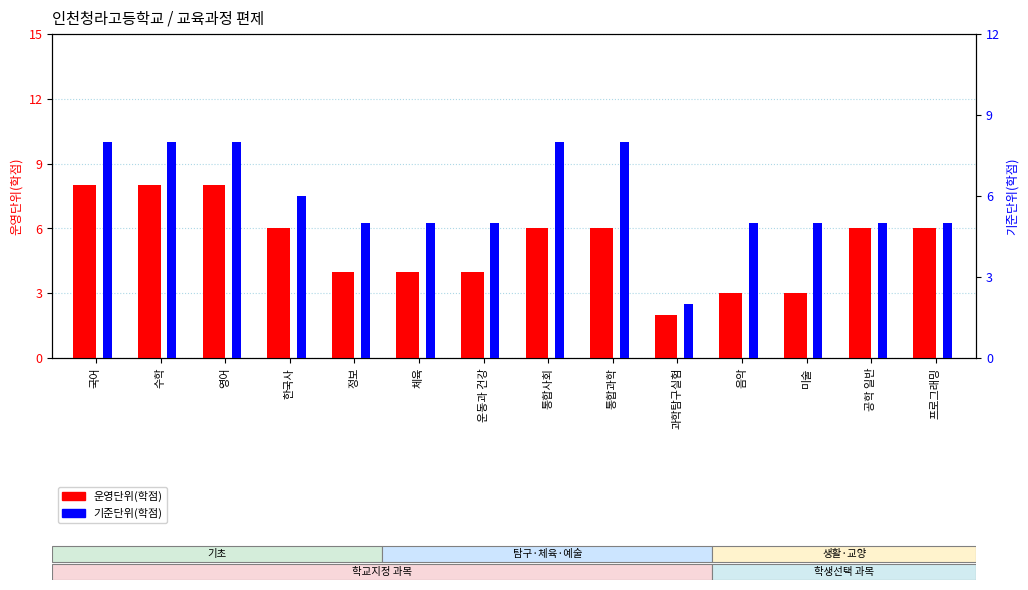

Which has a higher value, 공학 일반 or 정보?

공학 일반